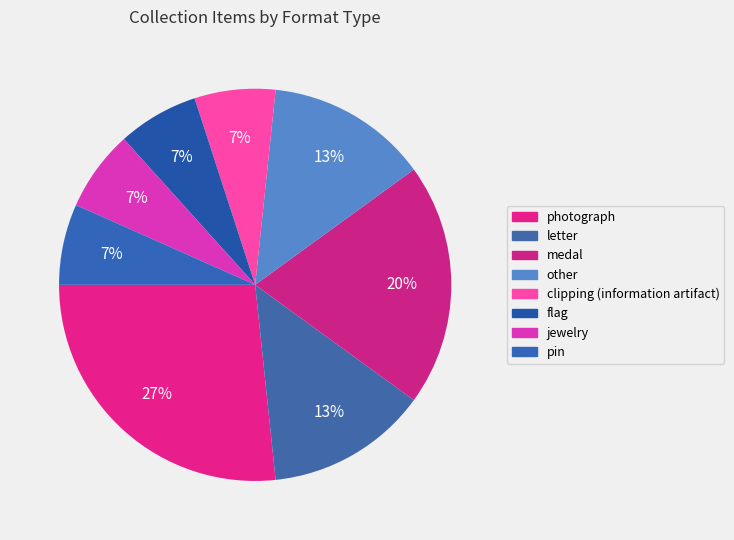

Count the number of slices in the pie.

8